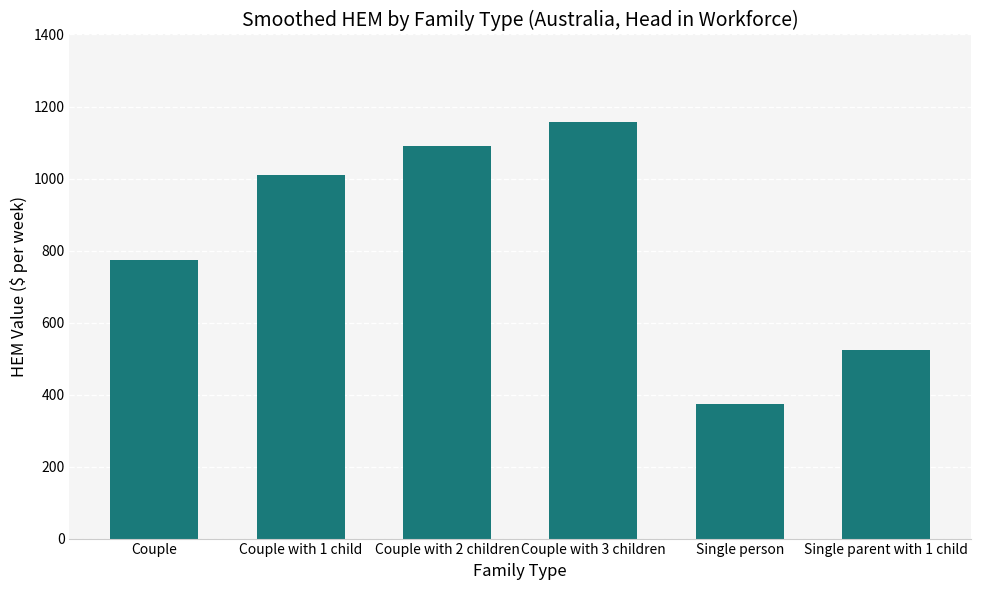

What is the greatest value displayed?

1156.2